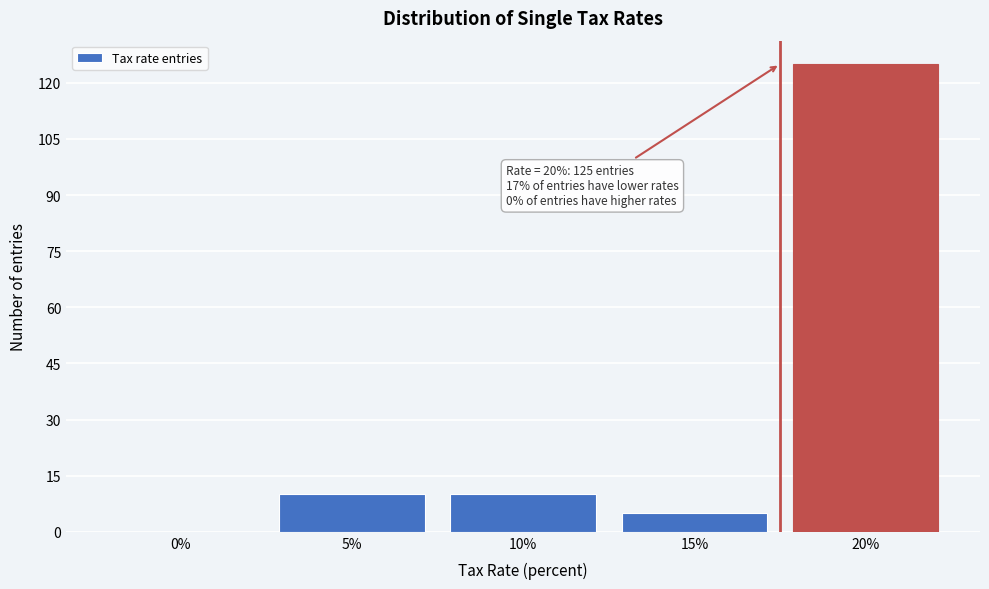

Reading left to right, extract all data points from this chart.

0%=0	5%=10	10%=10	15%=5	20%=125